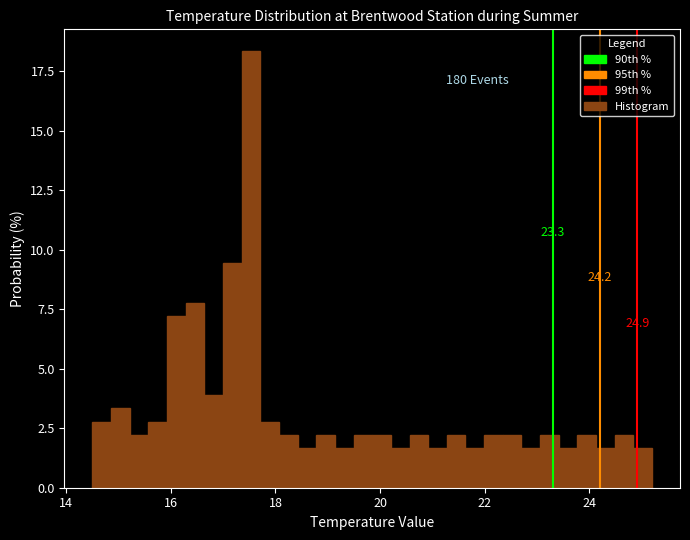

Around what value on the x-axis is the tallest bar? Give the approximate position of its centre, as read against the axis.

17.6